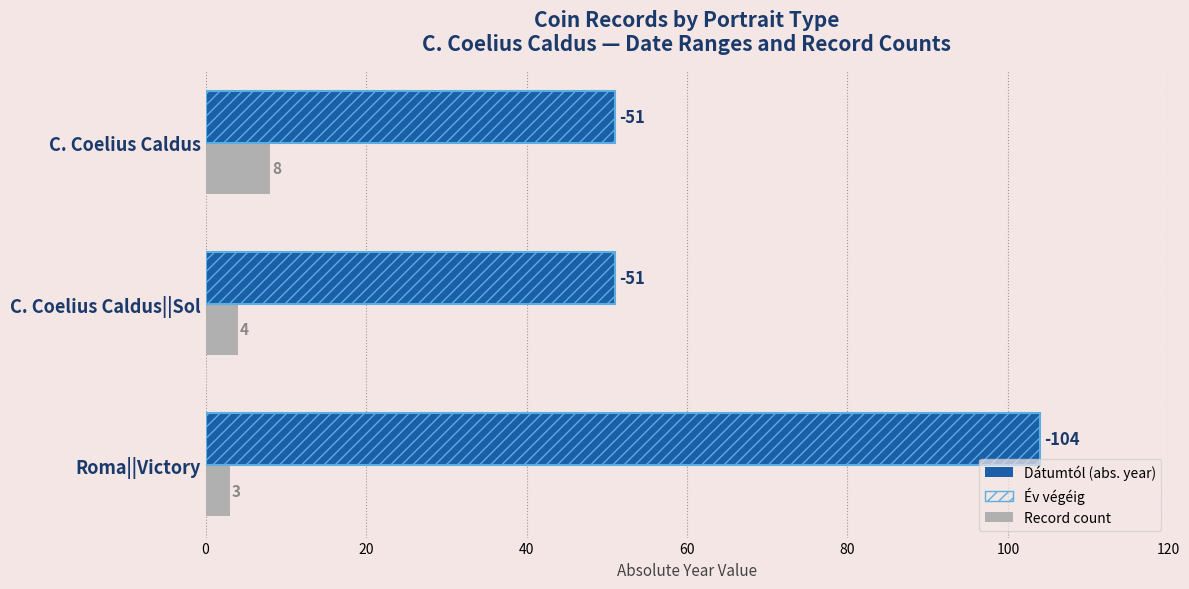

Count the number of data series in this chart.

3